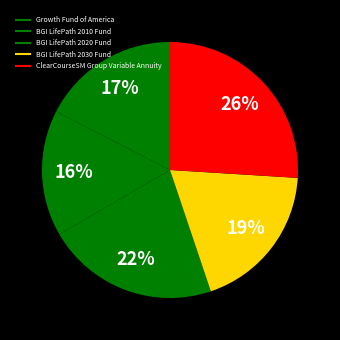

Is there any slice that represents more than half of the pie?

No